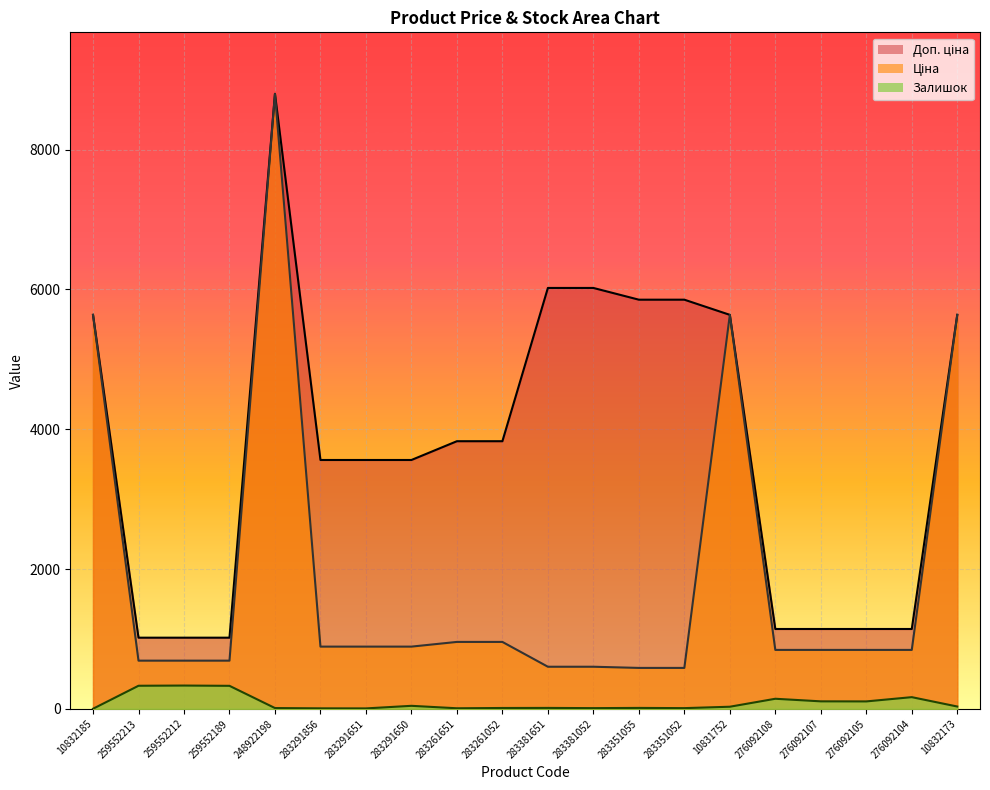

Which has a higher value, 283381052 or 283351052?

283381052